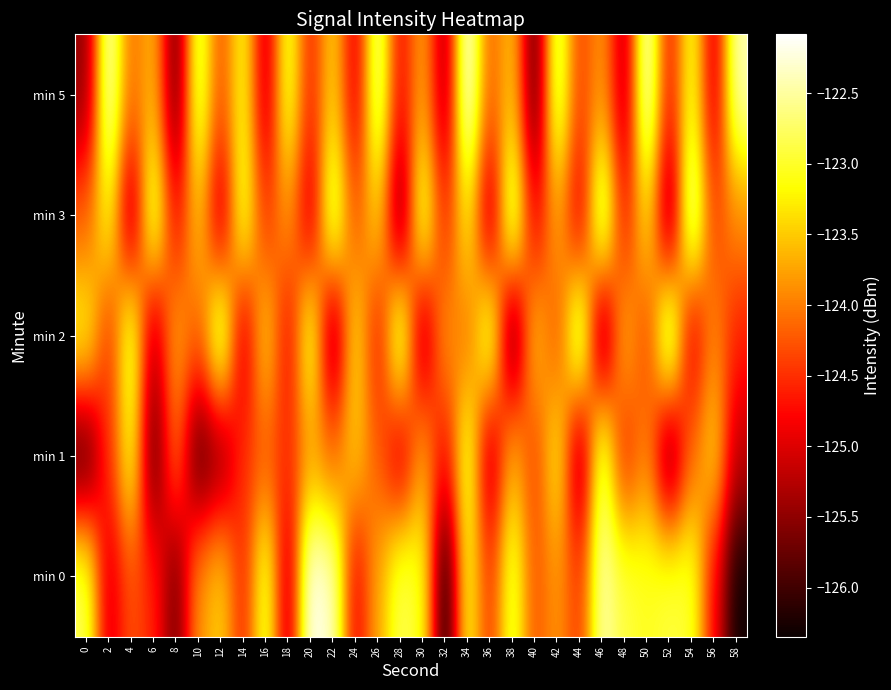

Reading left to right, list all the values displayed in this chart.

min 0: 0=-122.8	2=-125.1	4=-124.3	6=-124.6	8=-125.7	10=-123.8	12=-123.4	14=-124.6	16=-122.9	18=-125.2	20=-122.1	22=-122.3	24=-124.9	26=-123.7	28=-122.8	30=-123.0	32=-126.3	34=-123.1	36=-124.5	38=-122.9	40=-124.3	42=-123.8	44=-124.5	46=-122.4	48=-122.9	50=-123.0	52=-122.9	54=-123.0	56=-124.8	58=-126.3
min 1: 0=-126.1	2=-124.5	4=-123.1	6=-125.9	8=-124.1	10=-126.0	12=-125.6	14=-124.5	16=-124.2	18=-124.5	20=-123.8	22=-124.1	24=-123.5	26=-124.2	28=-125.1	30=-123.7	32=-124.8	34=-122.9	36=-125.3	38=-123.6	40=-124.4	42=-123.2	44=-125.5	46=-122.7	48=-124.6	50=-123.9	52=-125.8	54=-124.1	56=-123.4	58=-125.2
min 2: 0=-123.1	2=-124.5	4=-122.8	6=-125.3	8=-123.7	10=-124.2	12=-122.5	14=-125.1	16=-123.4	18=-124.8	20=-122.9	22=-125.6	24=-123.3	26=-124.7	28=-122.6	30=-125.4	32=-123.8	34=-124.1	36=-122.7	38=-125.9	40=-123.5	42=-124.3	44=-122.4	46=-125.7	48=-123.6	50=-124.4	52=-122.3	54=-125.0	56=-123.9	58=-124.6
min 3: 0=-124.2	2=-123.1	4=-125.4	6=-122.7	8=-124.8	10=-123.5	12=-125.2	14=-122.9	16=-124.5	18=-123.8	20=-125.1	22=-122.6	24=-124.3	26=-123.4	28=-125.7	30=-122.8	32=-124.6	34=-123.2	36=-125.3	38=-122.5	40=-124.9	42=-123.7	44=-125.0	46=-122.4	48=-124.7	50=-123.3	52=-125.6	54=-122.3	56=-124.4	58=-123.9
min 5: 0=-125.5	2=-122.3	4=-124.1	6=-123.6	8=-125.8	10=-122.7	12=-124.3	14=-123.1	16=-125.2	18=-122.9	20=-124.6	22=-123.4	24=-125.0	26=-122.5	28=-124.8	30=-123.7	32=-125.4	34=-122.1	36=-124.2	38=-123.5	40=-125.9	42=-122.6	44=-124.4	46=-123.8	48=-125.3	50=-122.2	52=-124.7	54=-123.0	56=-125.1	58=-122.4